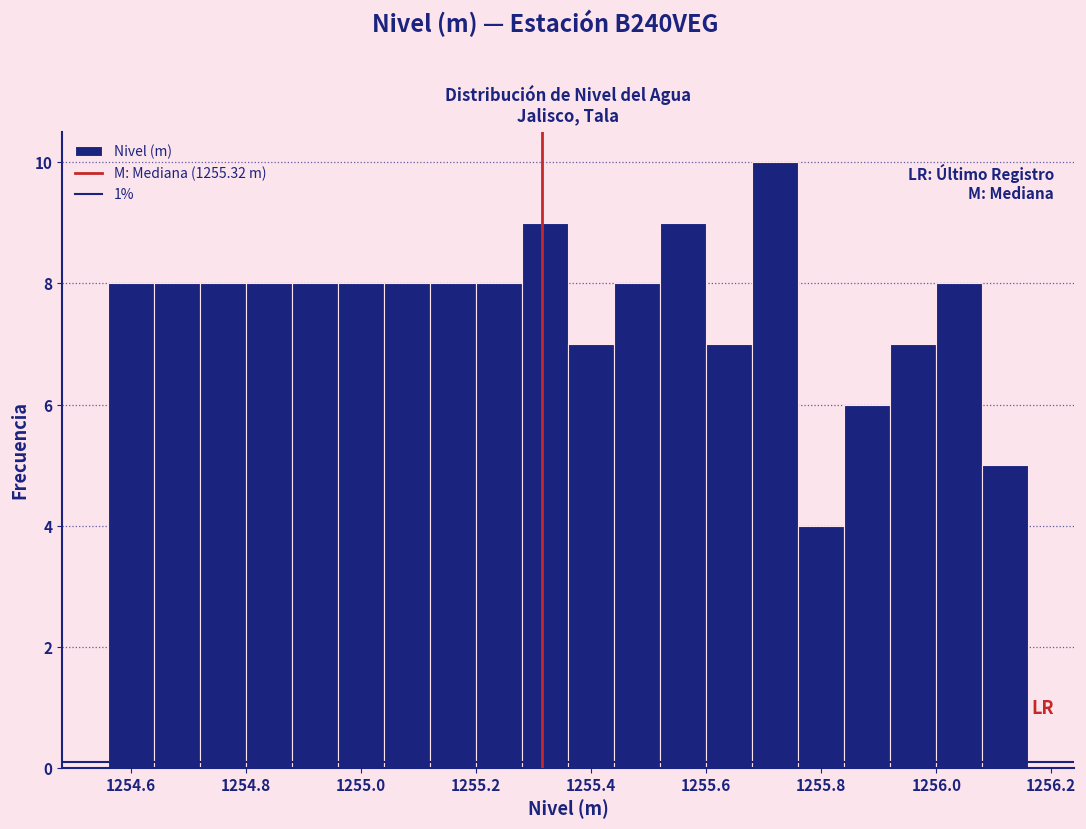

How tall is the bar that spans 1255.76 to 1255.84 on the x-axis? The values are not printed on the chart, so give them approximately, as read against the axis.

4